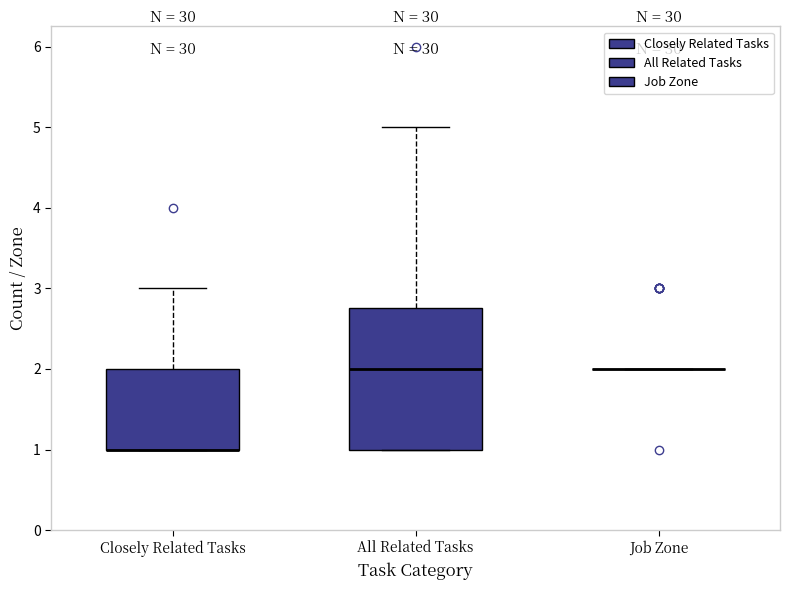

Reading left to right, transcribe this box plot: for each box, give where its median line is, the range the box spans, and where its two whiskers end, as read against the y-axis. The values are not printed on the chart, so give them approximately, as read against the axis.

Closely Related Tasks: median 1.0 (drawn on the box's lower edge), box 1.0 to 2.0, whiskers 1.0 to 3.0
All Related Tasks: median 2.0, box 1.0 to 2.8, whiskers 1.0 to 5.0
Job Zone: box collapsed to a line at 2.0, whiskers 2.0 to 2.0